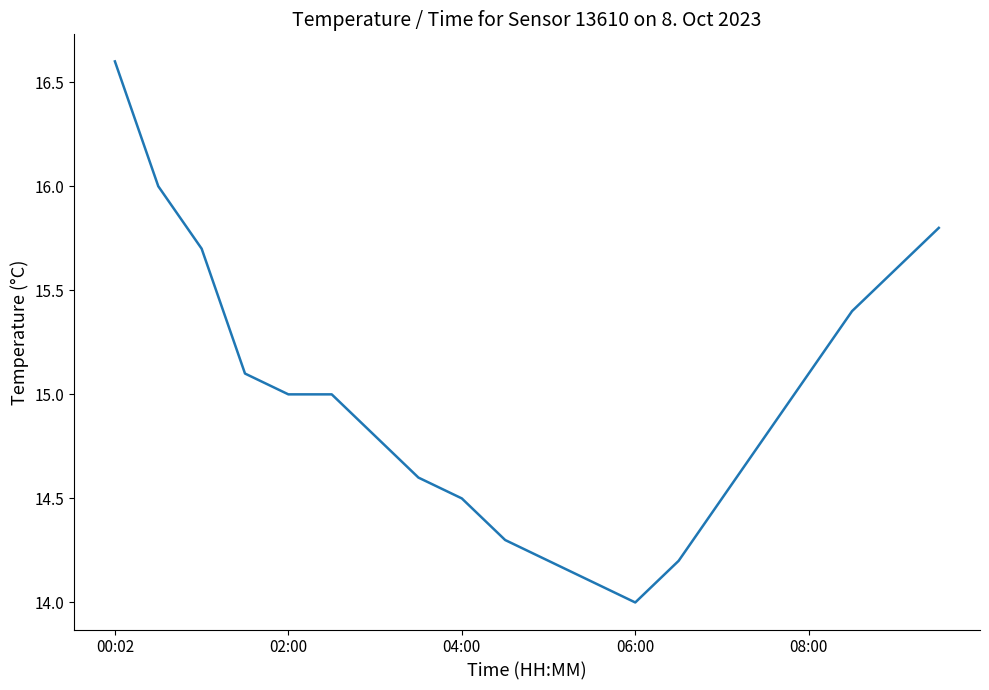

What is the maximum value shown in the chart?

16.6